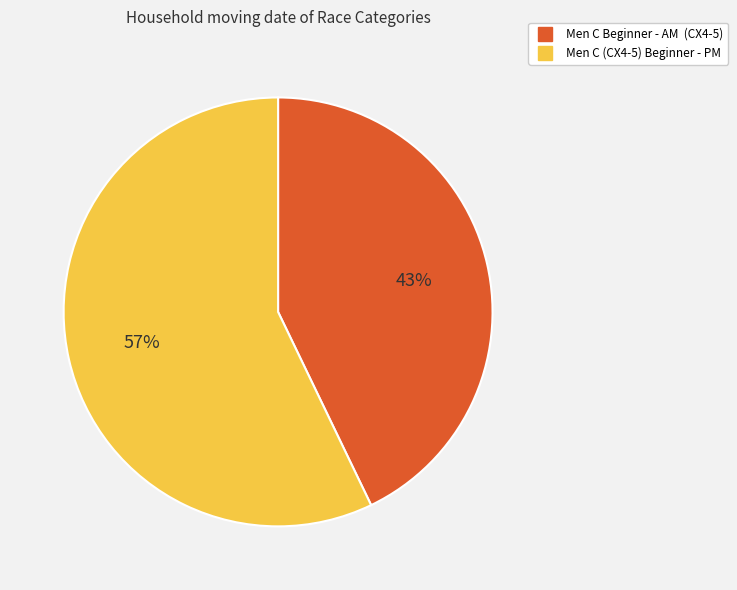

Do Men C Beginner - AM (CX4-5) and Men C (CX4-5) Beginner - PM together represent more than half of the pie?

Yes